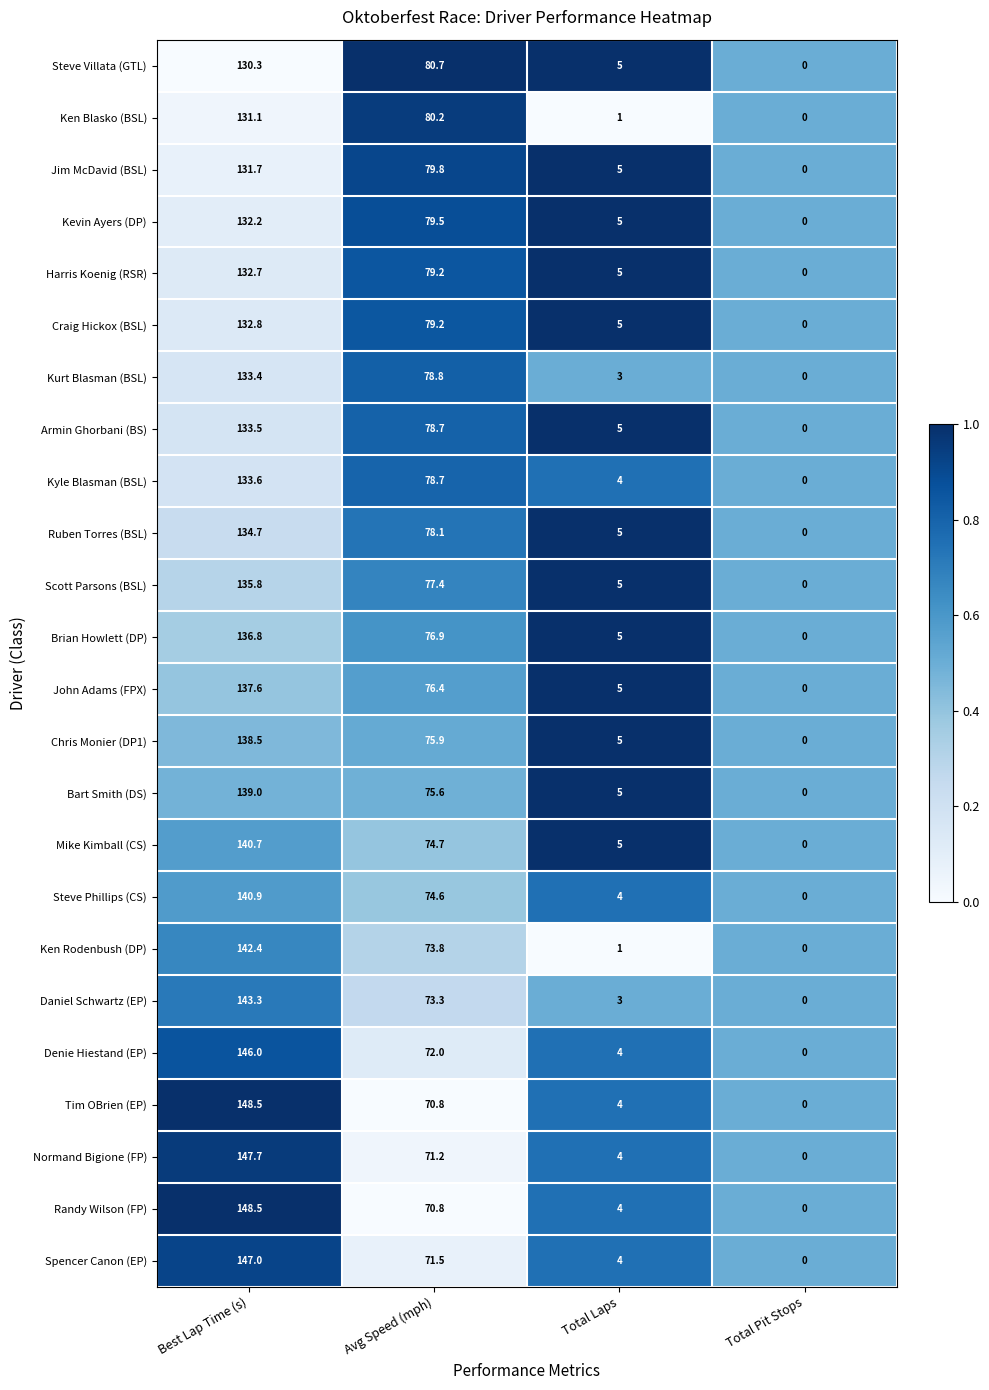

Is the value of Ken Blasko (BSL) at Total Pit Stops greater than the value of Steve Villata (GTL) at Total Laps?

No